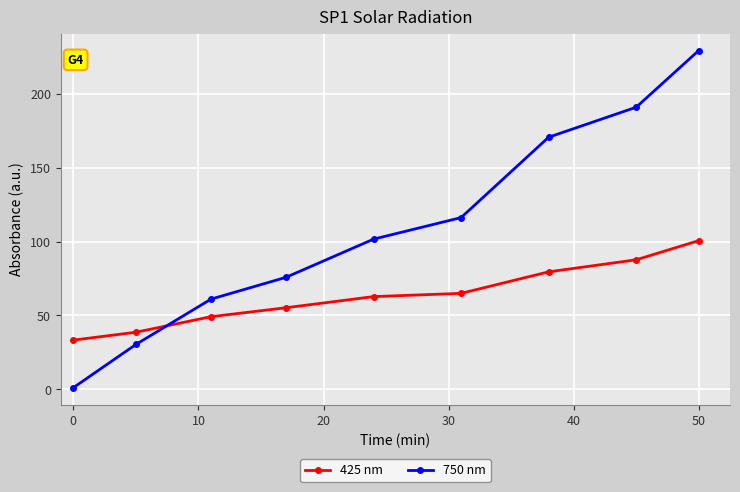

What is the difference between the second highest and second lowest values in the 750 nm series?

160.6